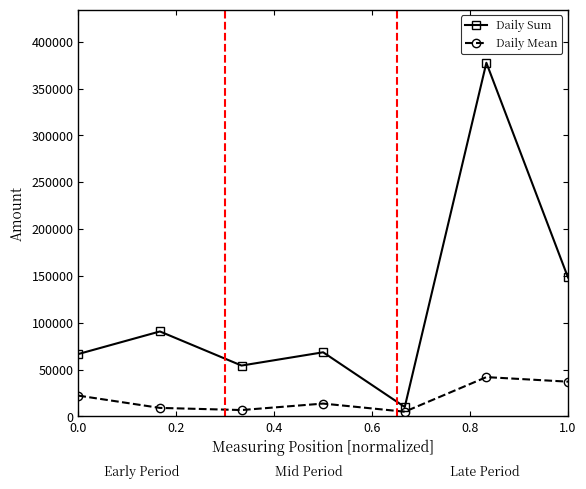

List the series in order of their overall mean, lowest first.

Daily Mean, Daily Sum